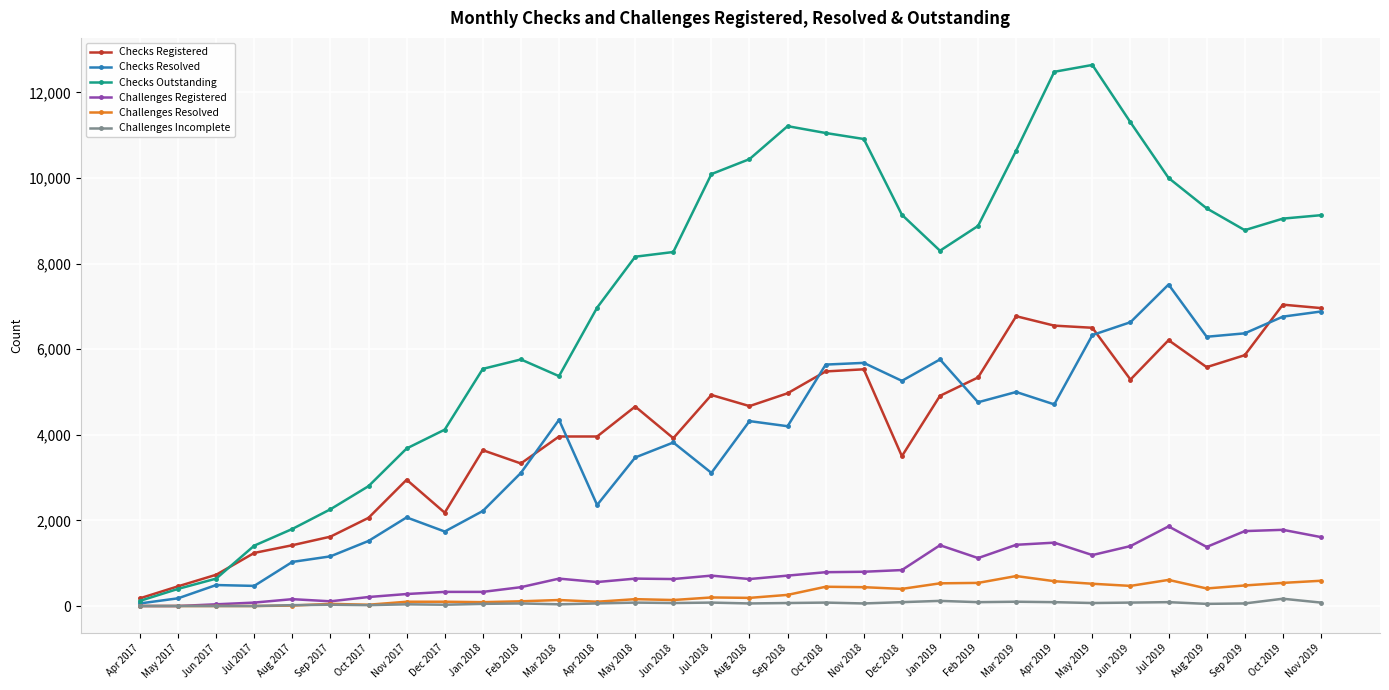

At which label does Checks Outstanding reach its minimum?

Apr 2017